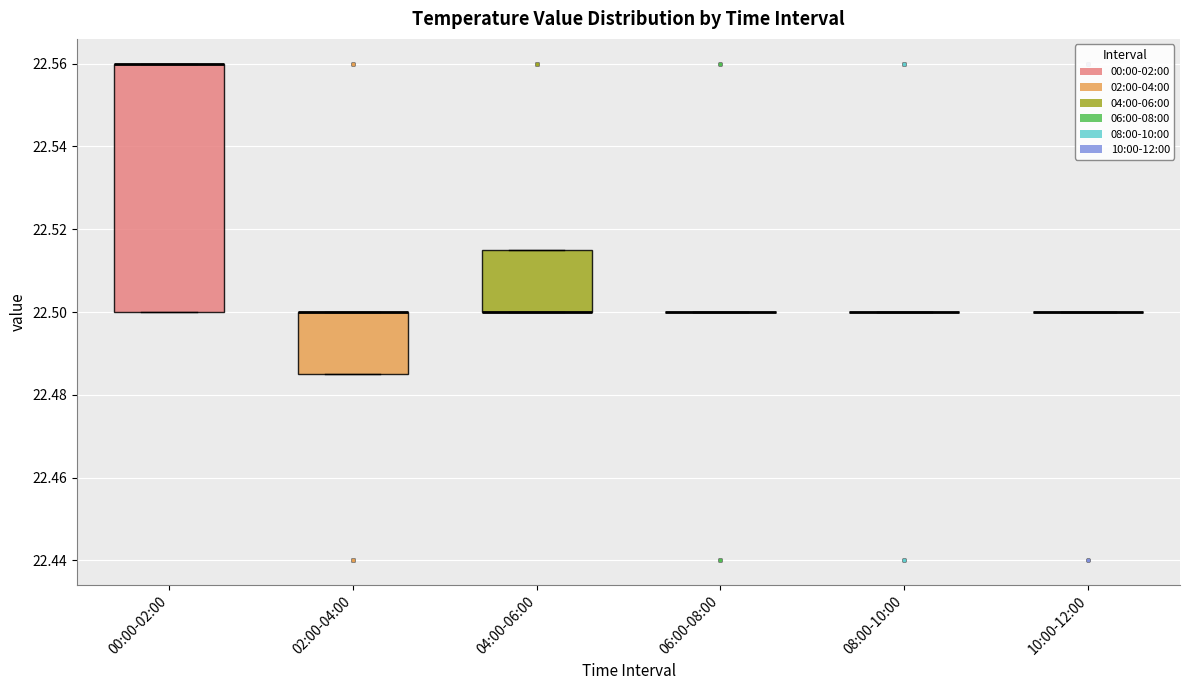

Reading left to right, transcribe this box plot: for each box, give where its median line is, the range the box spans, and where its two whiskers end, as read against the y-axis. The values are not printed on the chart, so give them approximately, as read against the axis.

00:00-02:00: median 22.560 (drawn on the box's upper edge), box 22.500 to 22.560, whiskers 22.500 to 22.560
02:00-04:00: median 22.500 (drawn on the box's upper edge), box 22.486 to 22.500, whiskers 22.486 to 22.500
04:00-06:00: median 22.500 (drawn on the box's lower edge), box 22.500 to 22.516, whiskers 22.500 to 22.516
06:00-08:00: box collapsed to a line at 22.500, whiskers 22.500 to 22.500
08:00-10:00: box collapsed to a line at 22.500, whiskers 22.500 to 22.500
10:00-12:00: box collapsed to a line at 22.500, whiskers 22.500 to 22.500